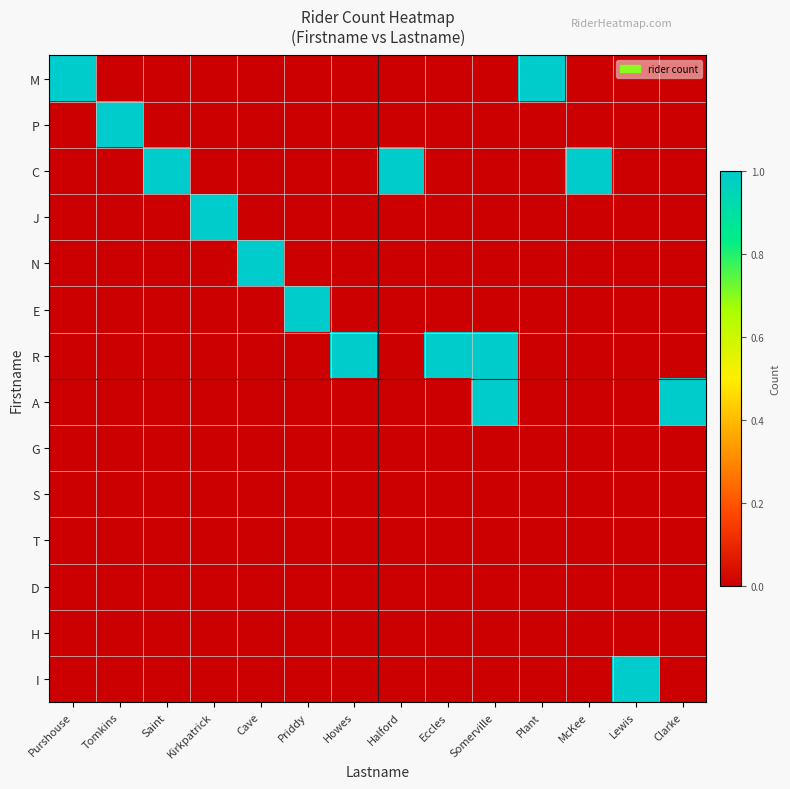

List the series in order of their peak value, lowest first.

G, S, T, D, H, M, P, C, J, N, E, R, A, I